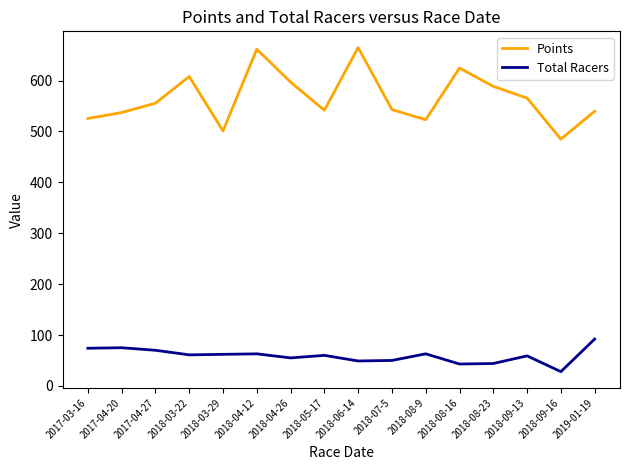

What is the maximum value shown in the chart?

664.9